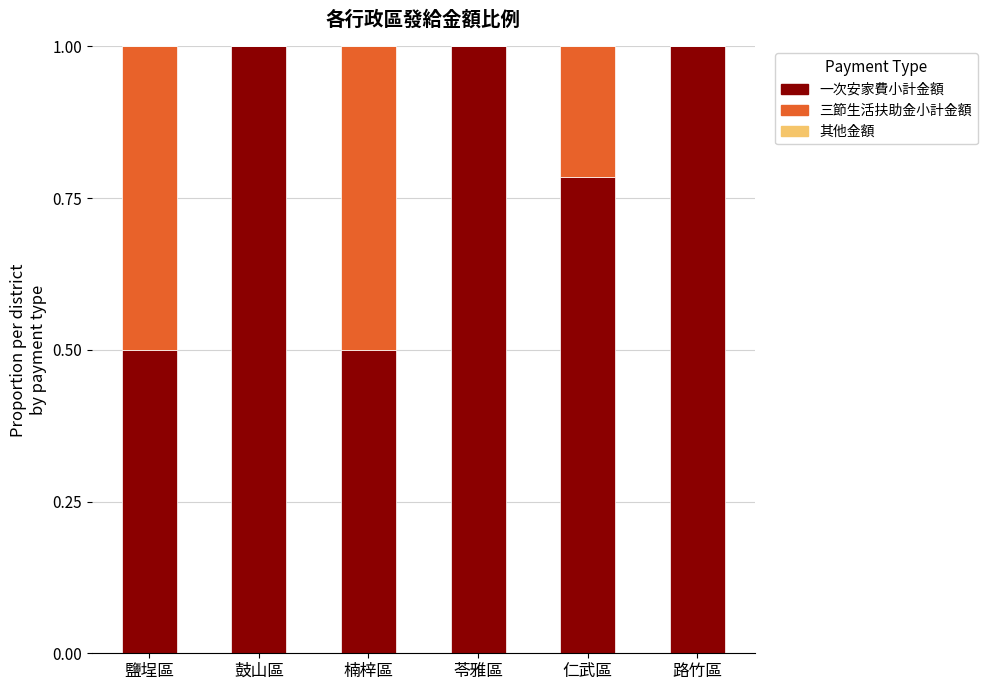

Read the 一次安家費小計金額 value at 苓雅區.

1.0